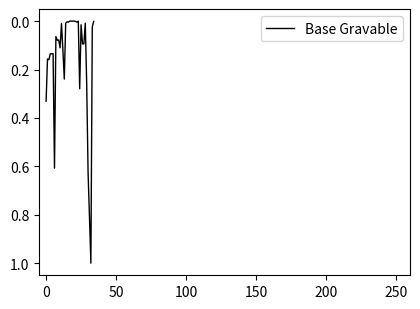

What is the difference between the maximum and minimum values?

1.0